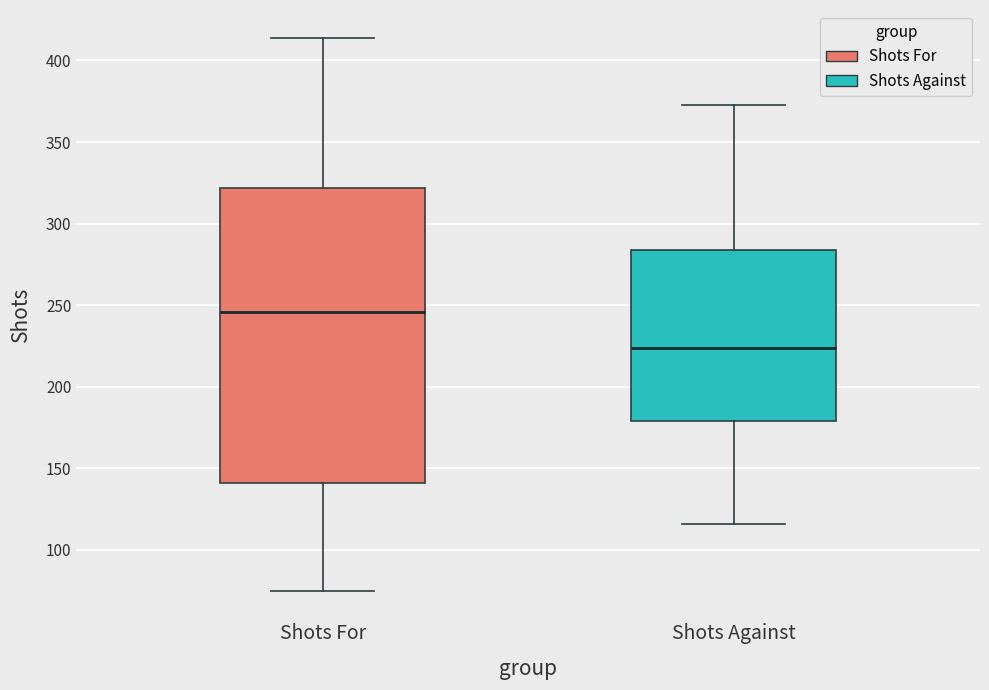

Which box has the highest median line?

Shots For